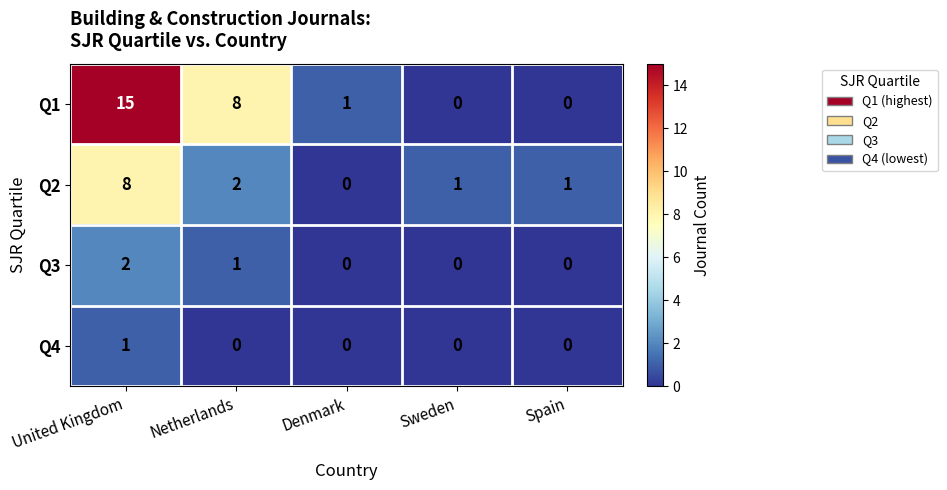

Rank the series at Netherlands from lowest to highest value.

Q4, Q3, Q2, Q1